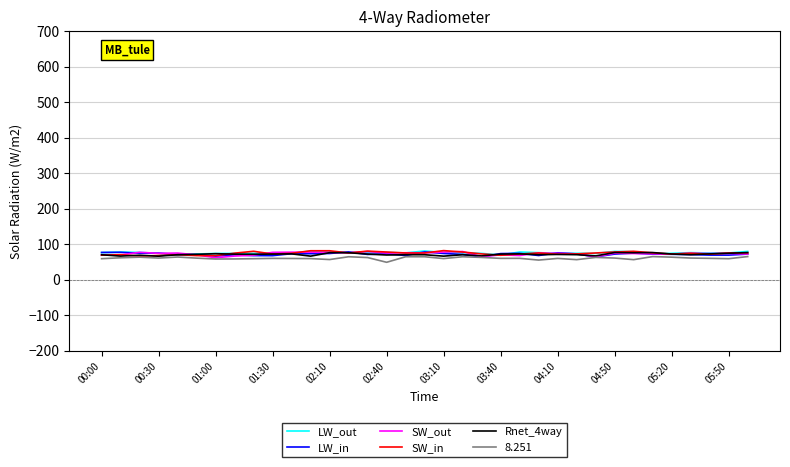

How many values in the SW_out series exceed 74?

19